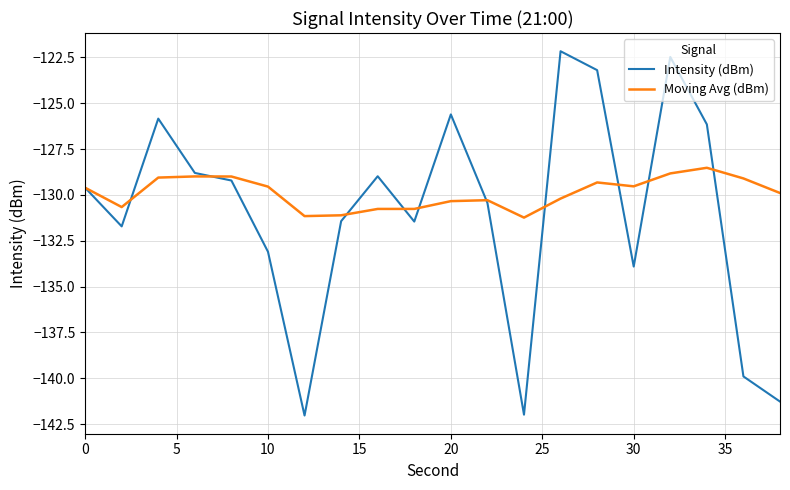

How many series are shown in this chart?

2